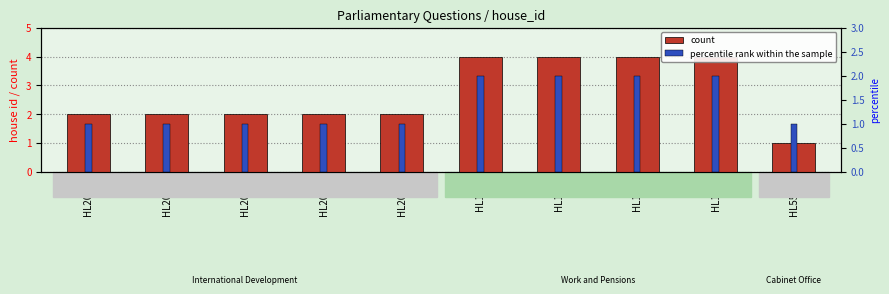

At which label is percentile rank within the sample closest to 1?

HL2048